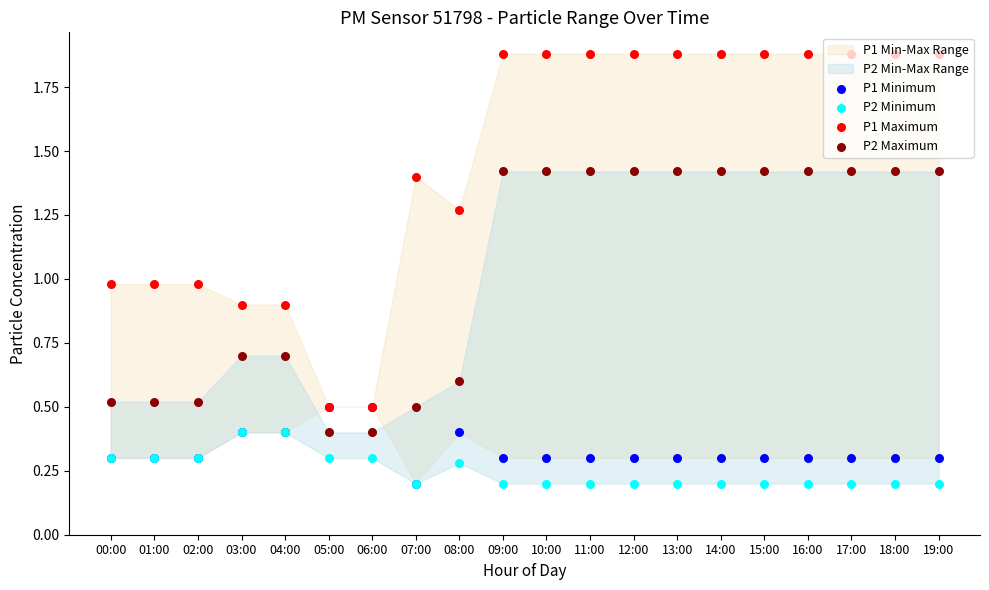

At how many categories does at least one series exceed 1?

13